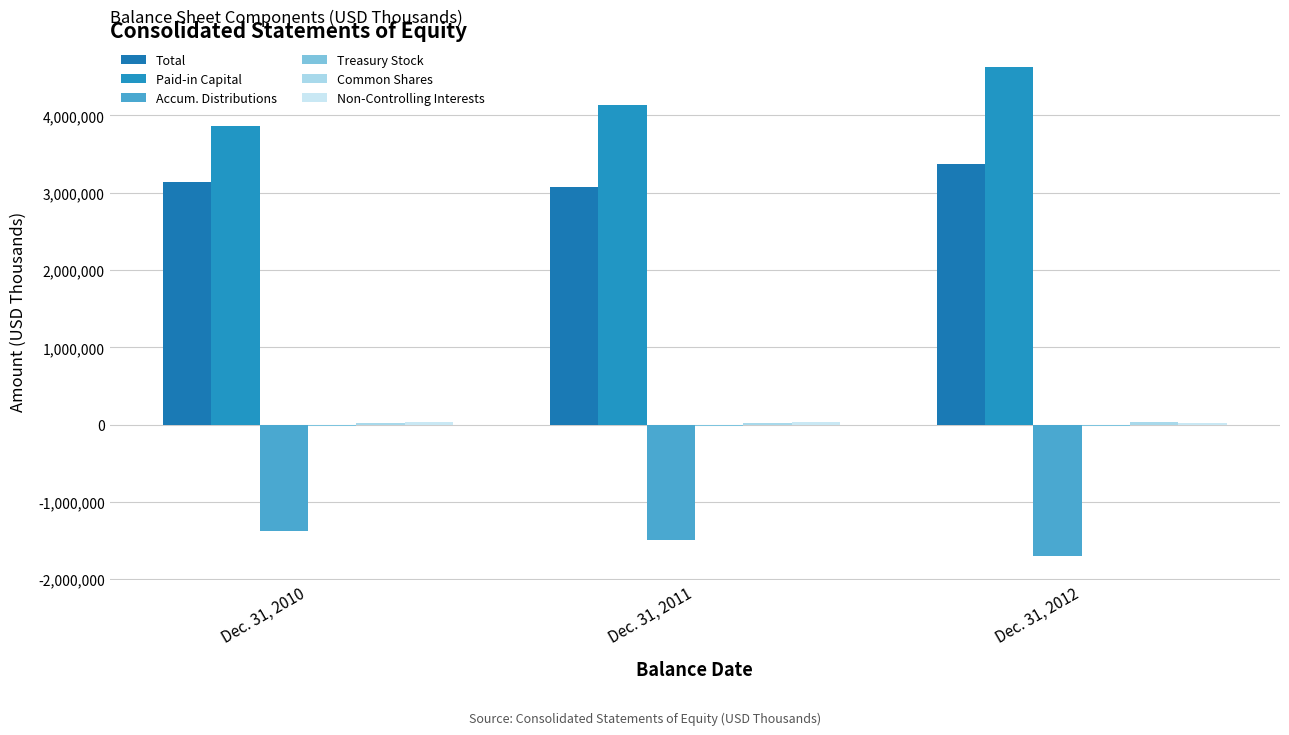

What is the difference between the maximum and minimum values in the Non-Controlling Interests series?

13763